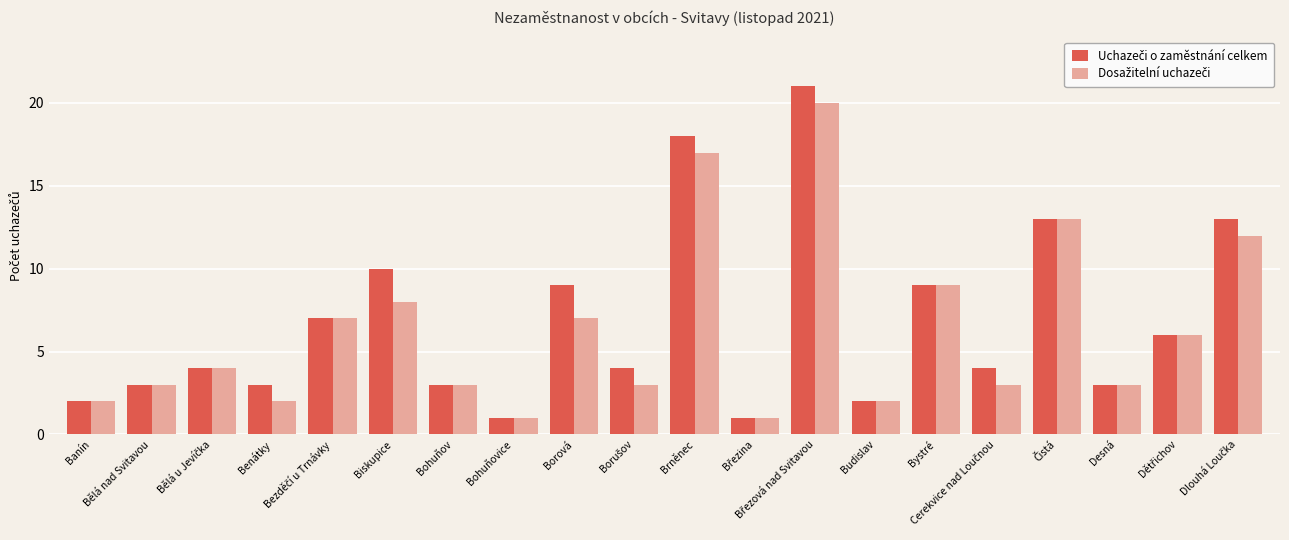

How many series are shown in this chart?

2